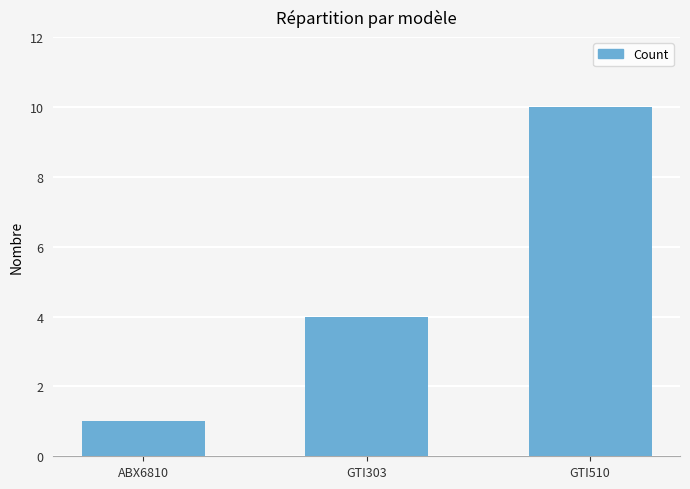

Are the bars grouped side by side (vs. stacked)?

No